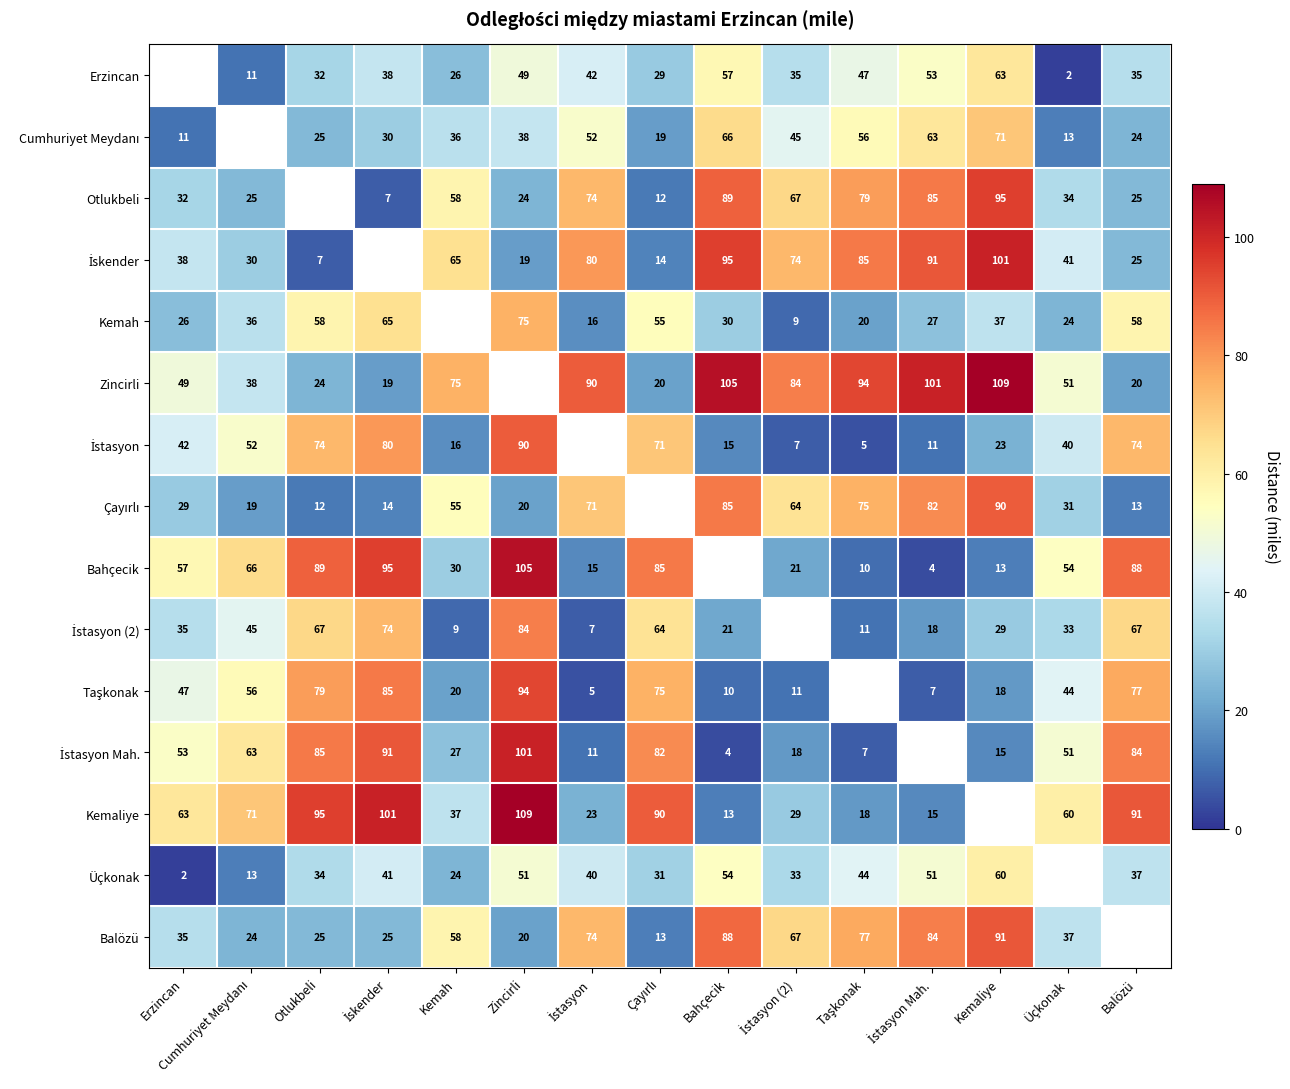

True or false: Kemaliye has a value of 15 at Üçkonak.

False